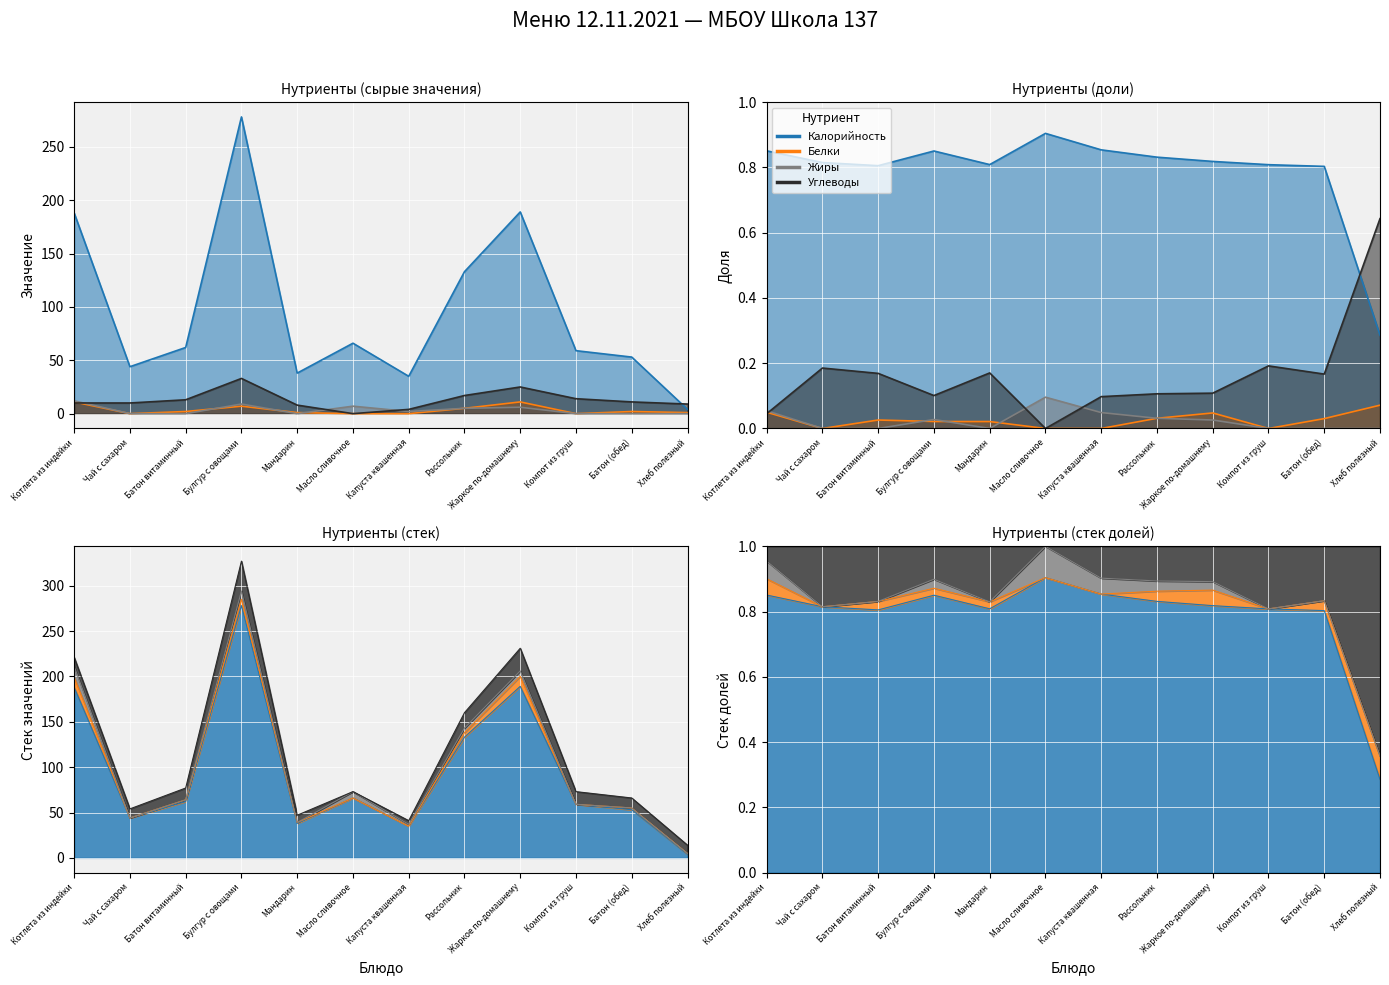

At which label does Калорийность first exceed 62?

Котлета из индейки